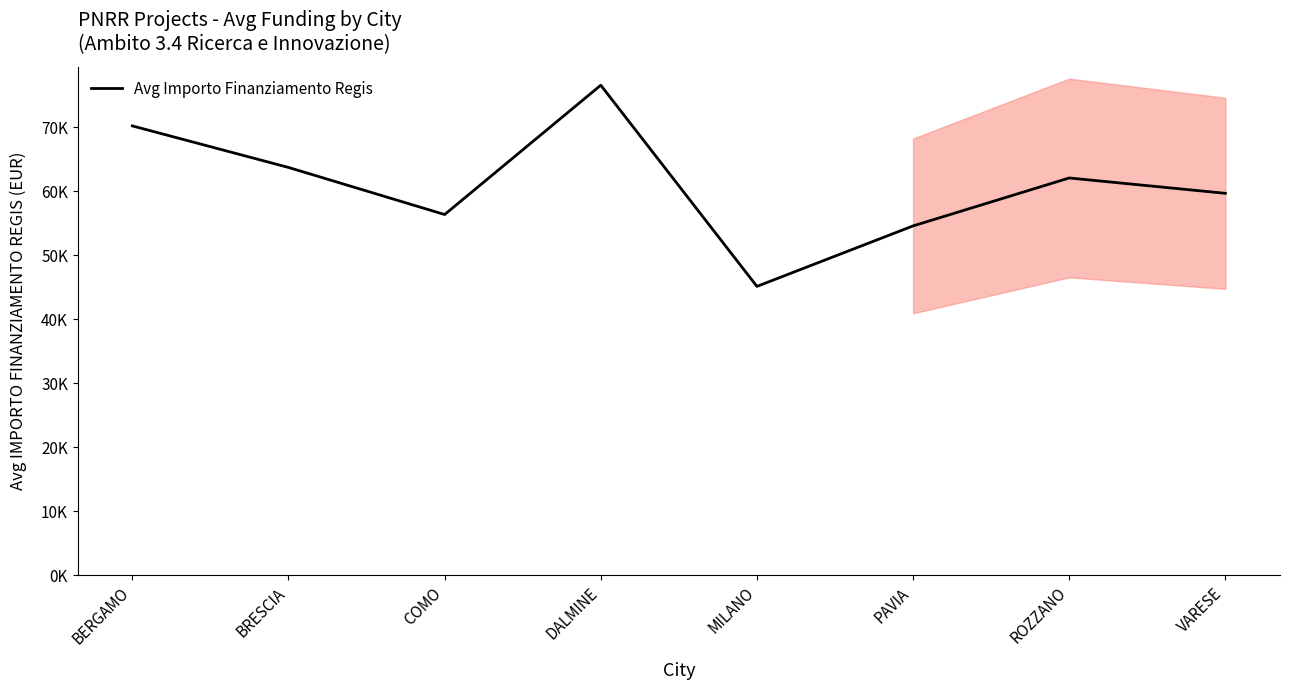

List the labels in order of value, largest first.

DALMINE, BERGAMO, BRESCIA, ROZZANO, VARESE, COMO, PAVIA, MILANO